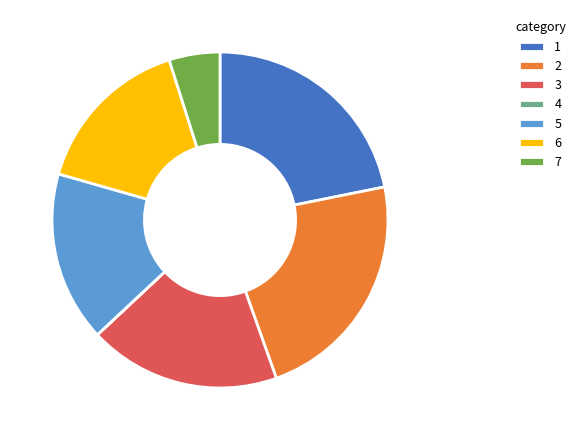

Is there a majority slice in this chart?

No